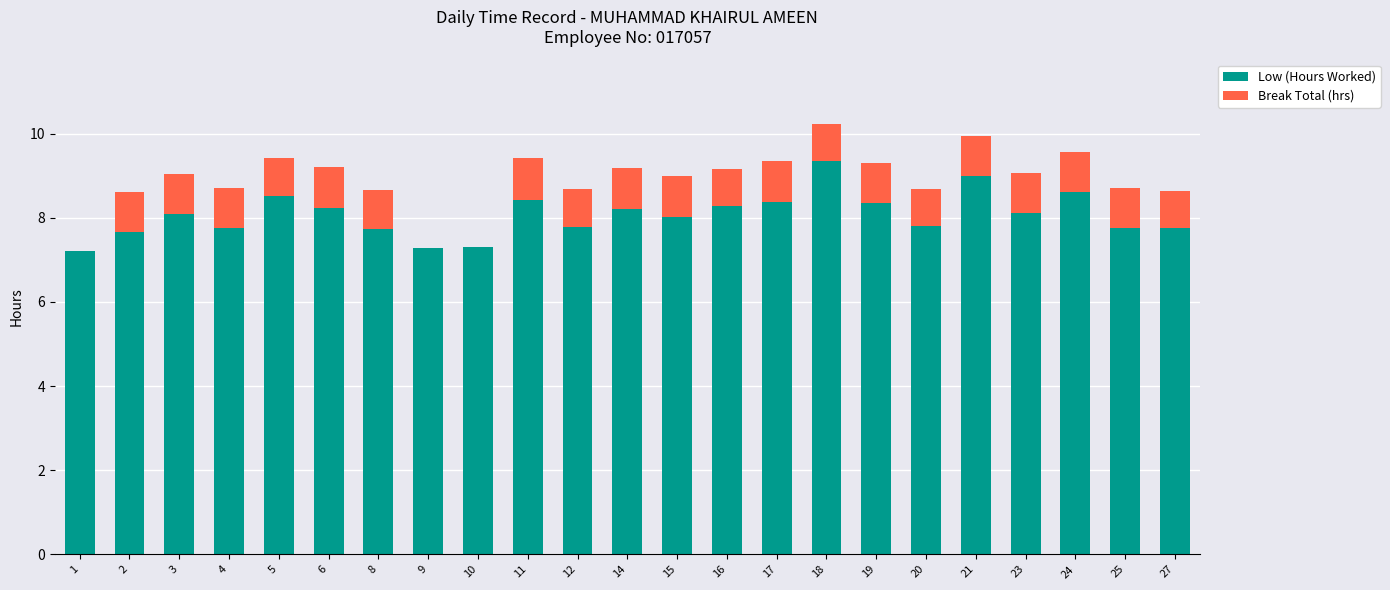

The value of Low (Hours Worked) at 5 is 8.5. True or false?

True